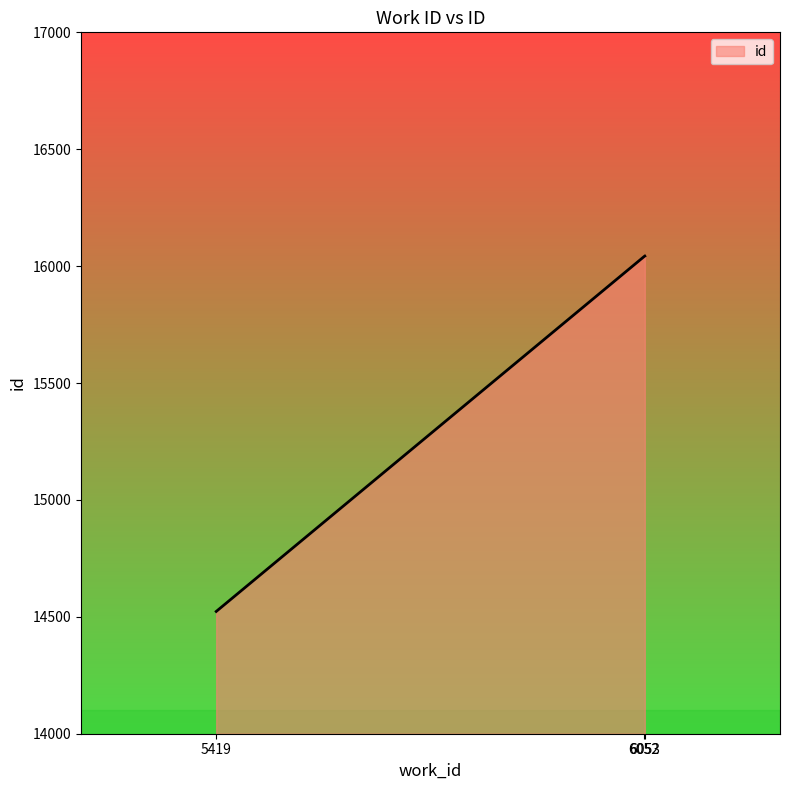

Between 5419 and 6052, which is larger?

6052